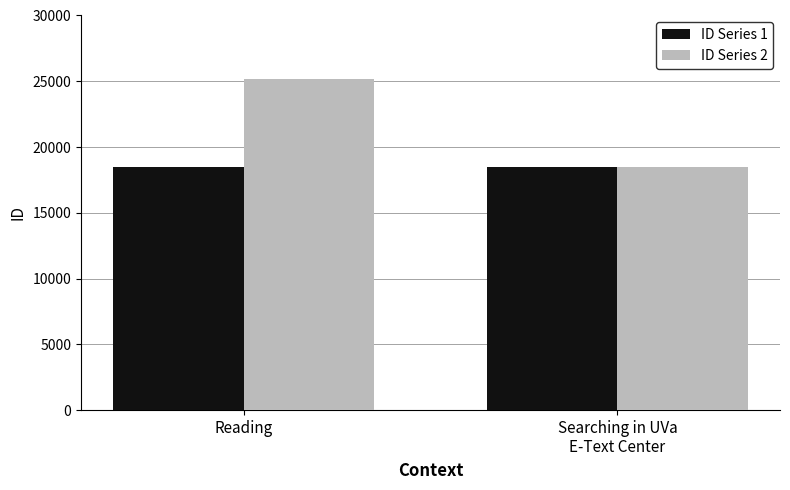

What are all the series names shown in the legend?

ID Series 1, ID Series 2